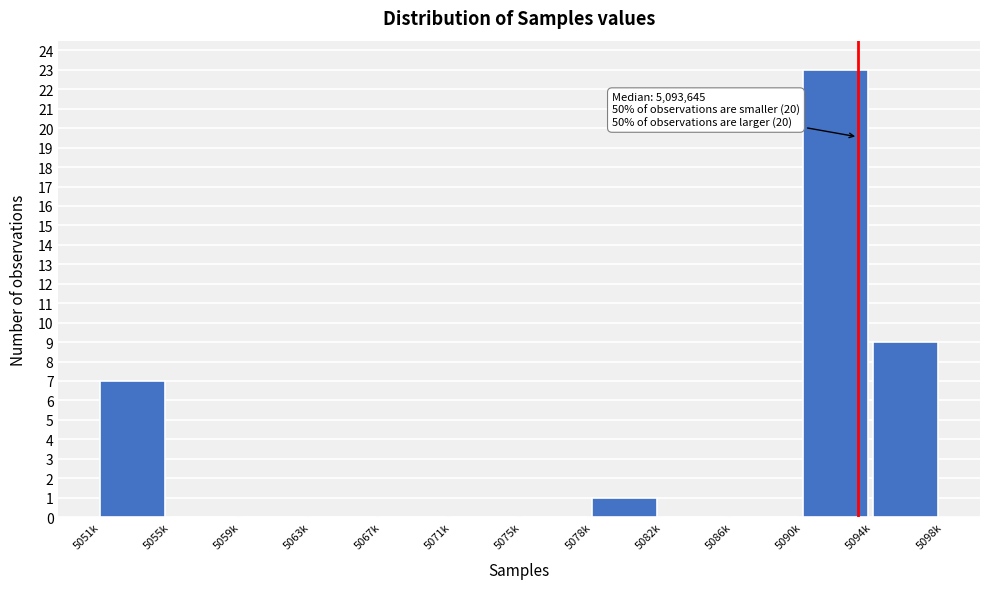

Reading left to right, transcribe all the data shown in this chart.

5051k=7	5055k=0	5059k=0	5063k=0	5067k=0	5071k=0	5075k=0	5078k=1	5082k=0	5086k=0	5090k=23	5094k=9